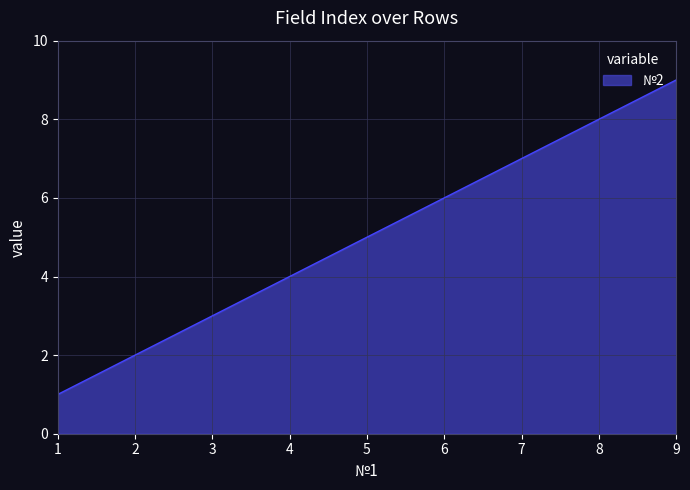

List the labels in order of value, smallest first.

1, 2, 3, 4, 5, 6, 7, 8, 9